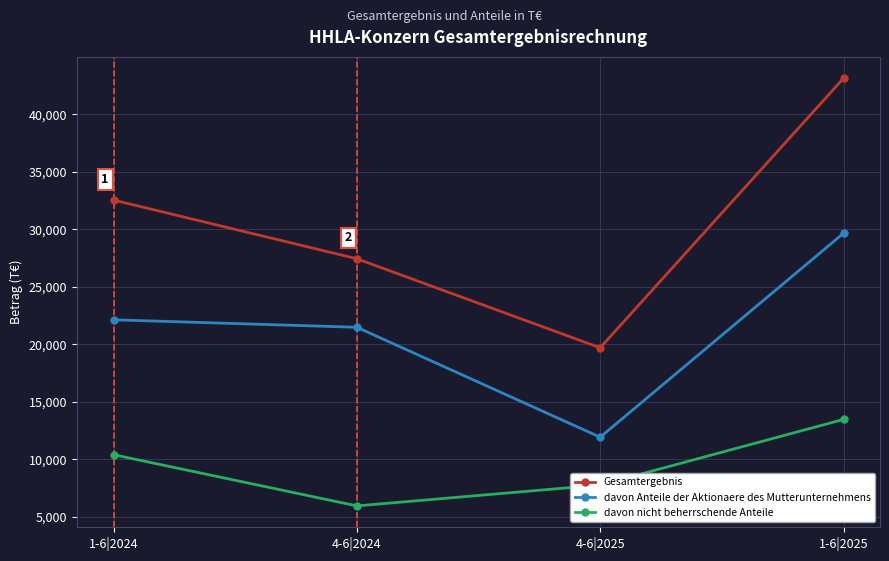

Rank the series at 1-6|2024 from highest to lowest value.

Gesamtergebnis, davon Anteile der Aktionaere des Mutterunternehmens, davon nicht beherrschende Anteile